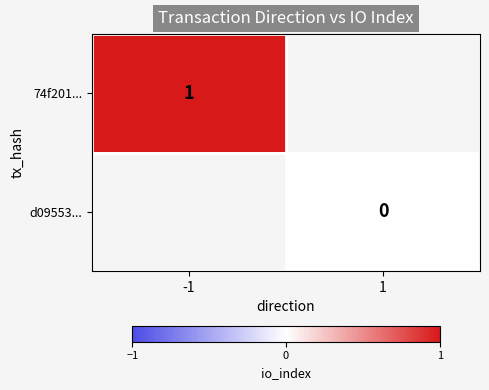

At how many categories does at least one series exceed 0?

1